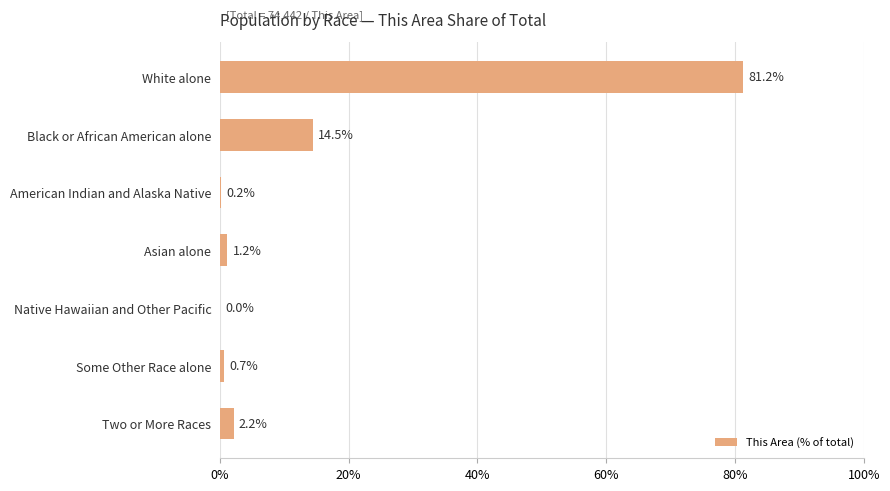

Count the number of categories in the chart.

7